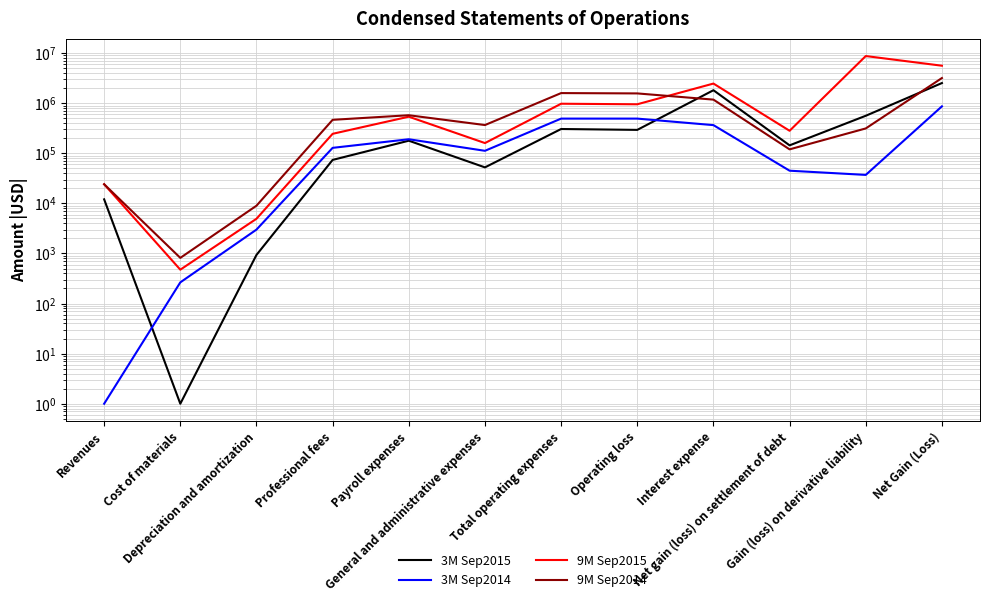

What position from the right is Interest expense?

4